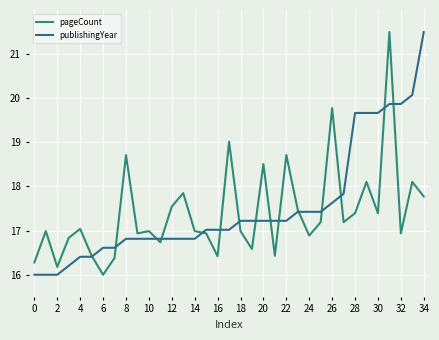

What is the minimum value shown in the chart?

16.0